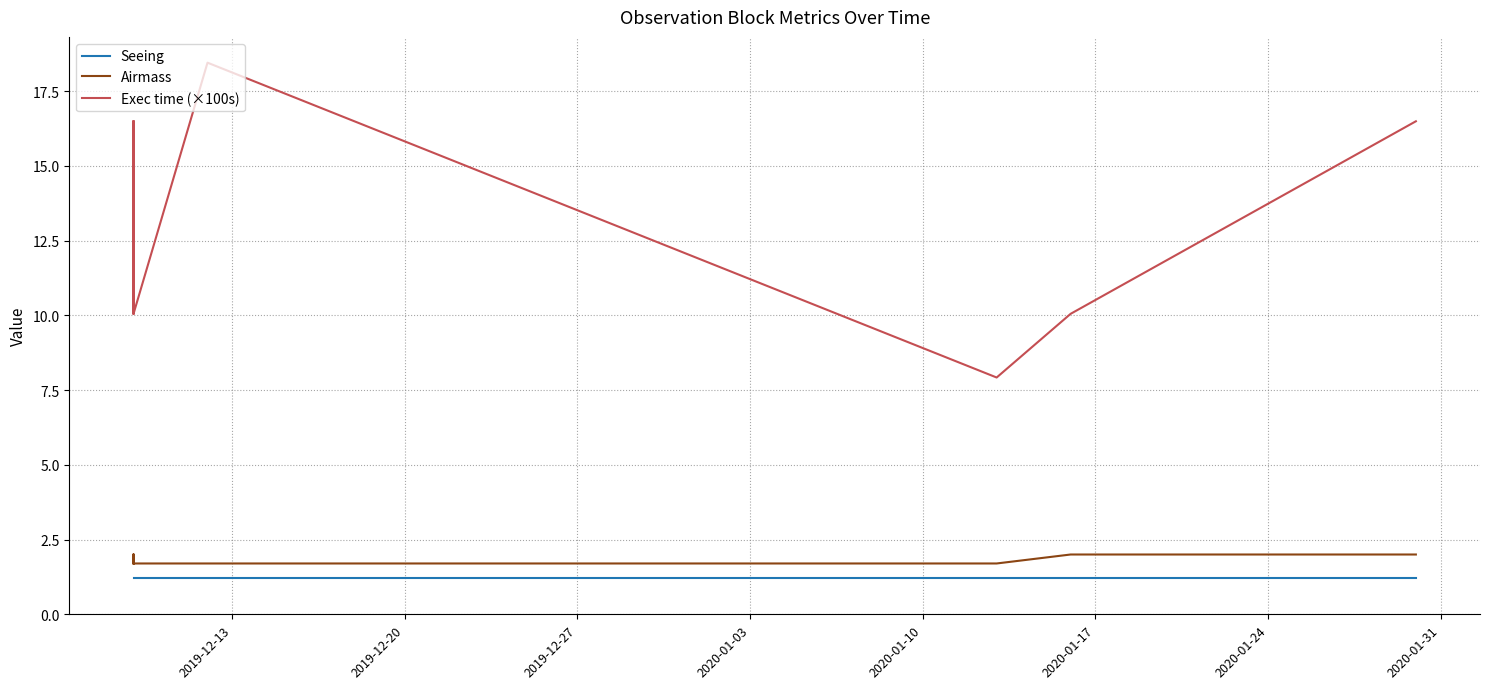

What is the average value of the Airmass series?

1.9